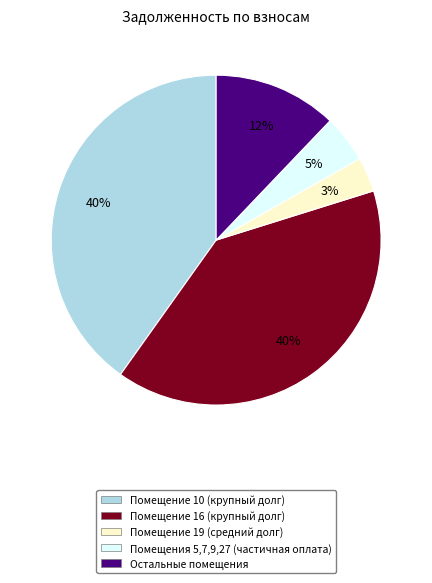

Is there any slice that represents more than half of the pie?

No